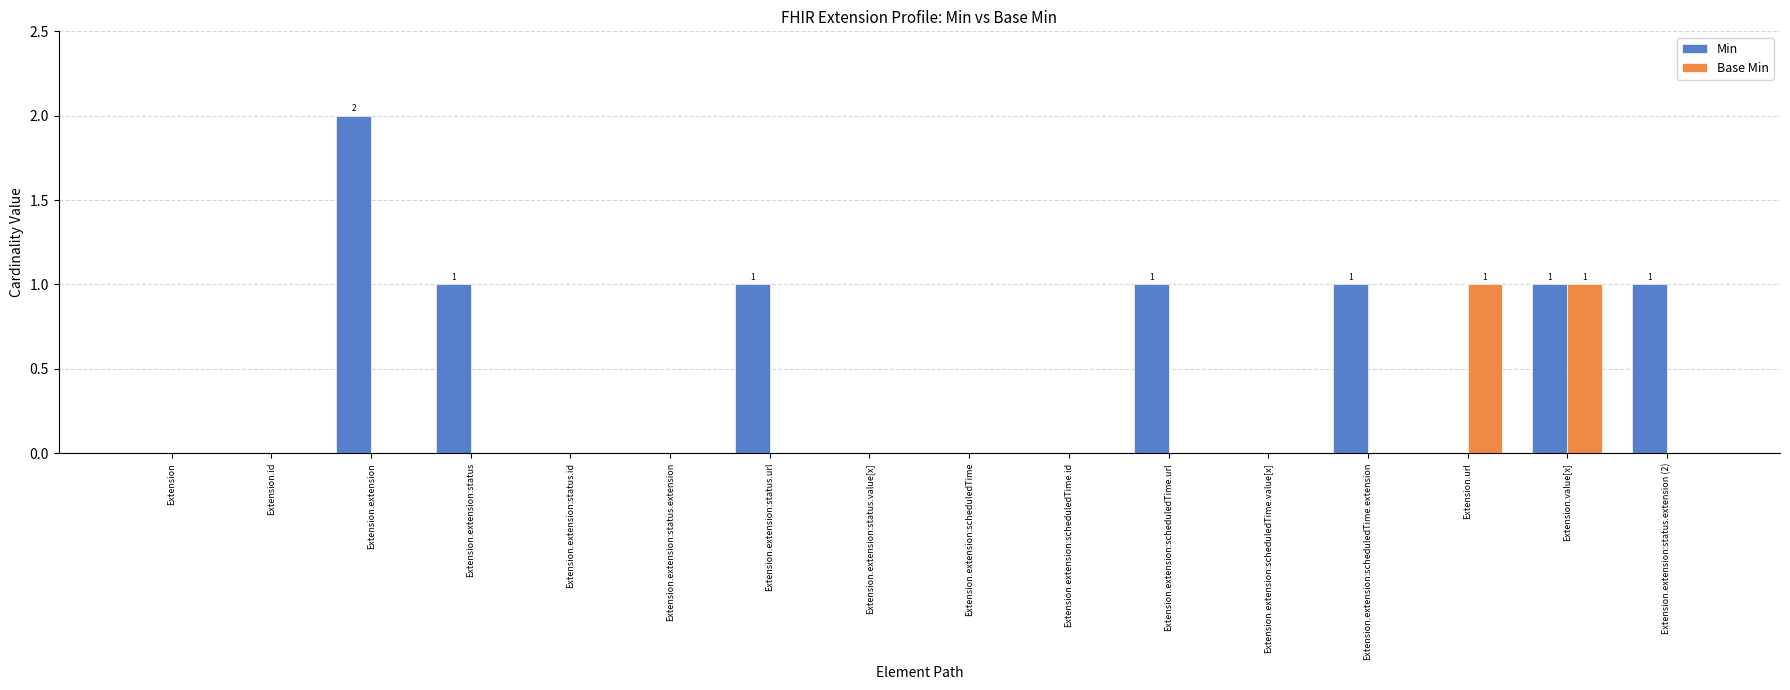

Is the value of Base Min at Extension.extension:status.extension greater than the value of Min at Extension.extension:scheduledTime.extension?

No